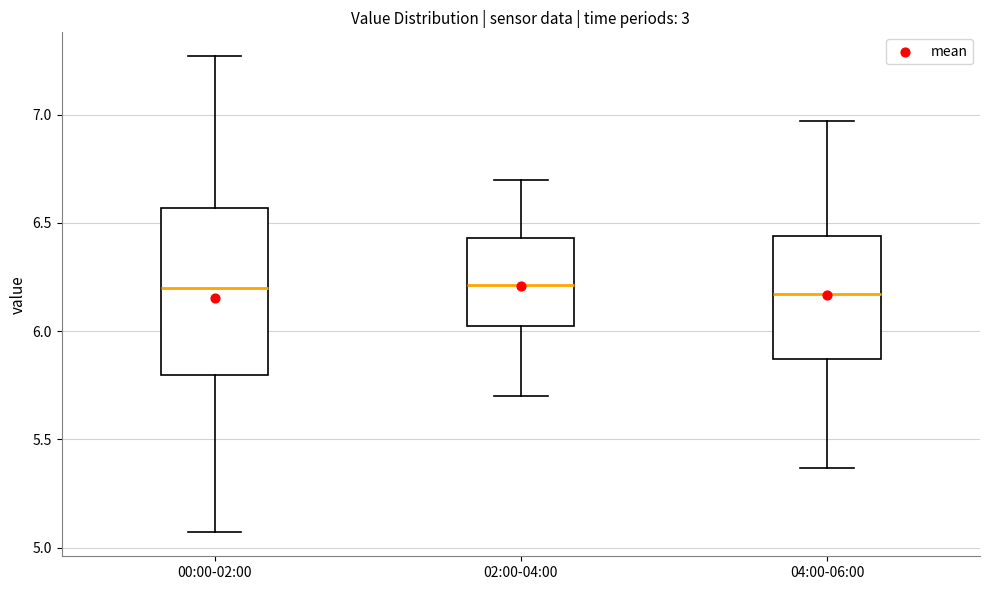

Reading left to right, transcribe this box plot: for each box, give where its median line is, the range the box spans, and where its two whiskers end, as read against the y-axis. The values are not printed on the chart, so give them approximately, as read against the axis.

00:00-02:00: median 6.20, box 5.80 to 6.55, whiskers 5.05 to 7.25
02:00-04:00: median 6.20, box 6.00 to 6.45, whiskers 5.70 to 6.70
04:00-06:00: median 6.15, box 5.85 to 6.45, whiskers 5.35 to 6.95